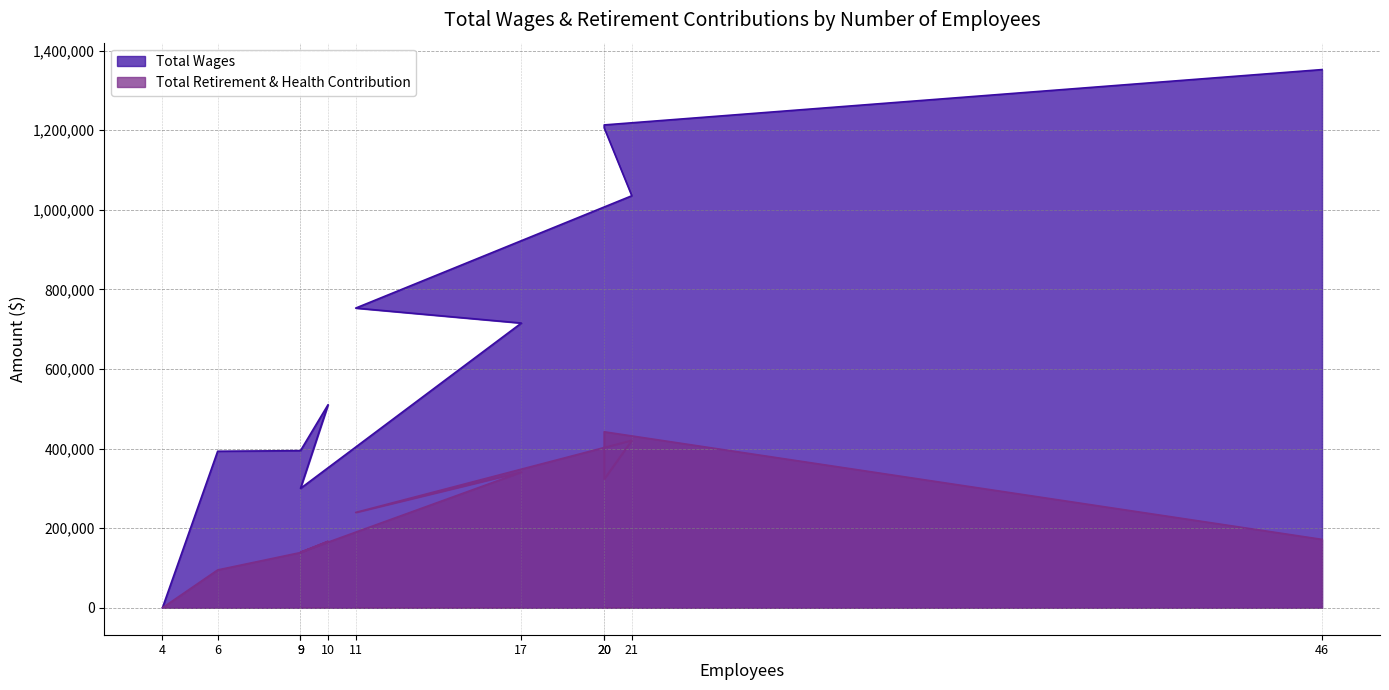

True or false: Total Retirement & Health Contribution and Total Wages cross at least once.

False